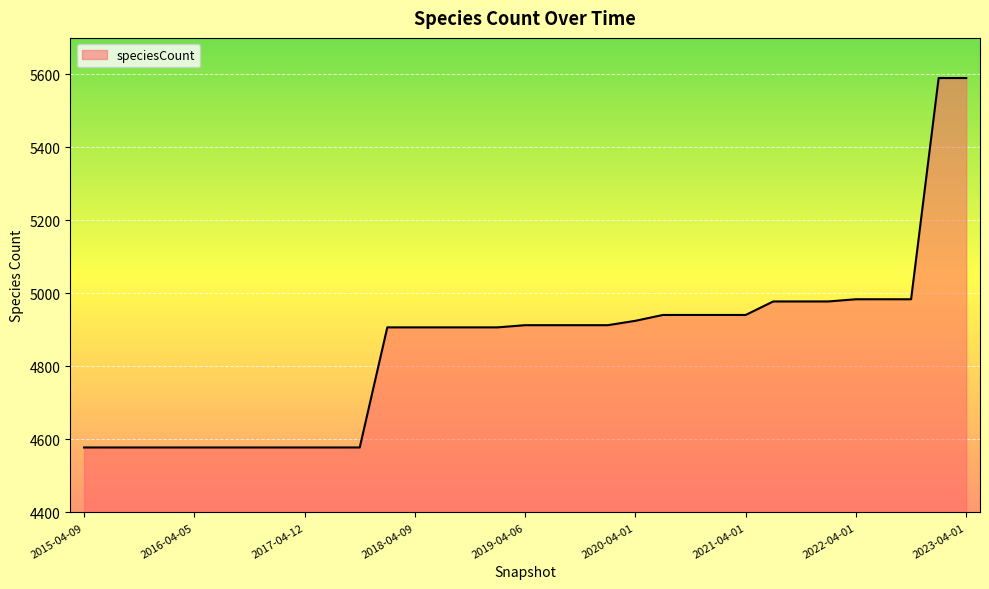

What is the greatest value displayed?

5590